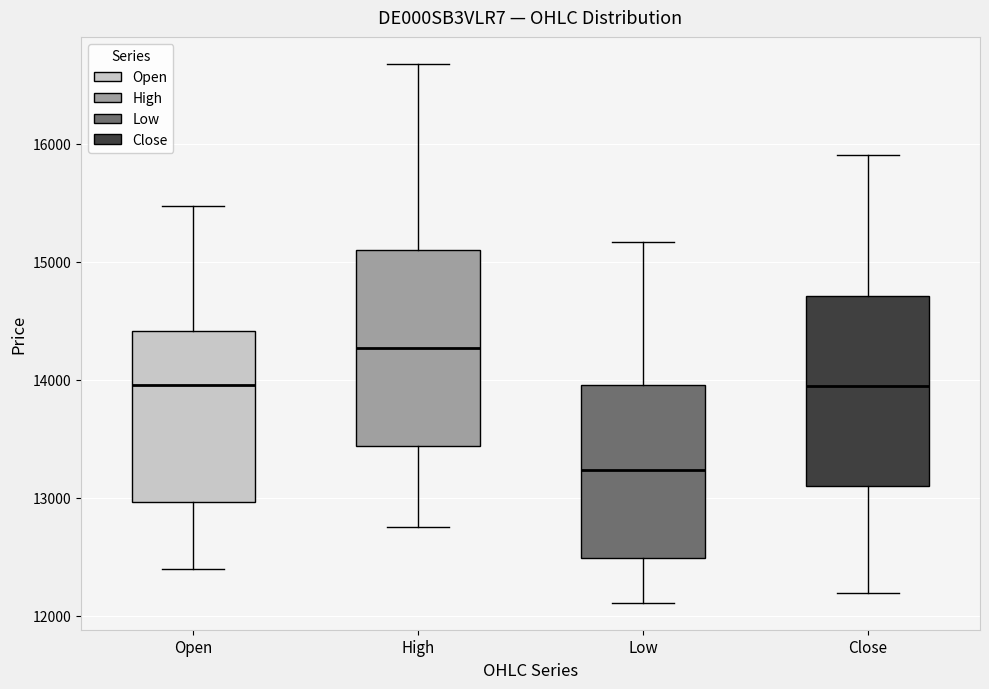

Reading left to right, transcribe this box plot: for each box, give where its median line is, the range the box spans, and where its two whiskers end, as read against the y-axis. The values are not printed on the chart, so give them approximately, as read against the axis.

Open: median 14000, box 13000 to 14400, whiskers 12400 to 15500
High: median 14300, box 13400 to 15100, whiskers 12800 to 16700
Low: median 13200, box 12500 to 14000, whiskers 12100 to 15200
Close: median 13900, box 13100 to 14700, whiskers 12200 to 15900